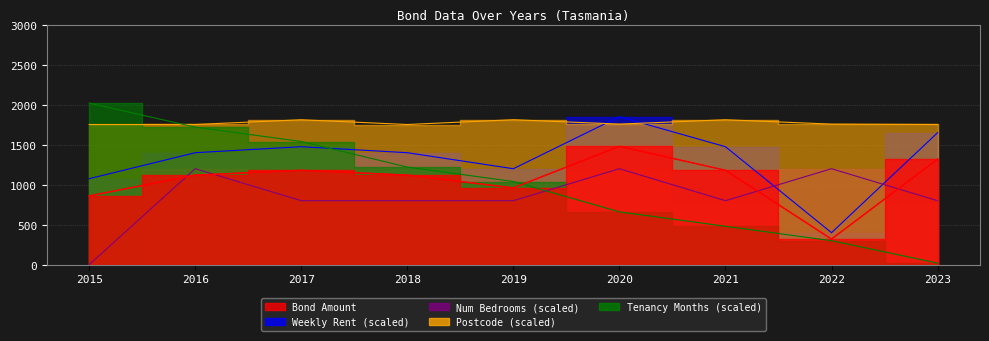

Which series ends up on top after the final intersection of Bond Amount and Number of Bedrooms?

Bond Amount